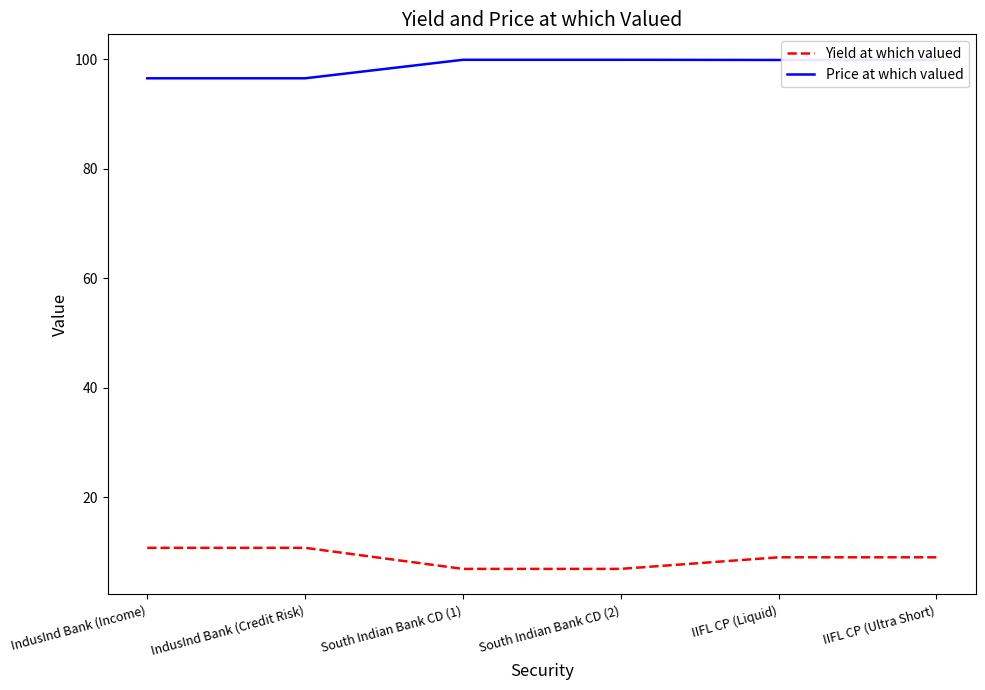

Which series has the largest total across all categories?

Price at which valued